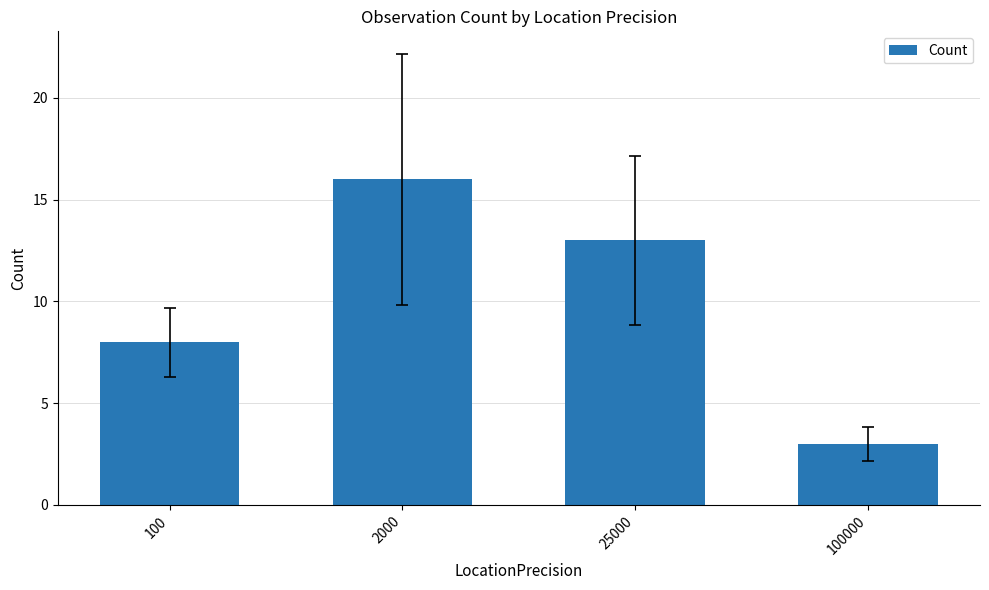

Reading left to right, extract all data points from this chart.

8	16	13	3